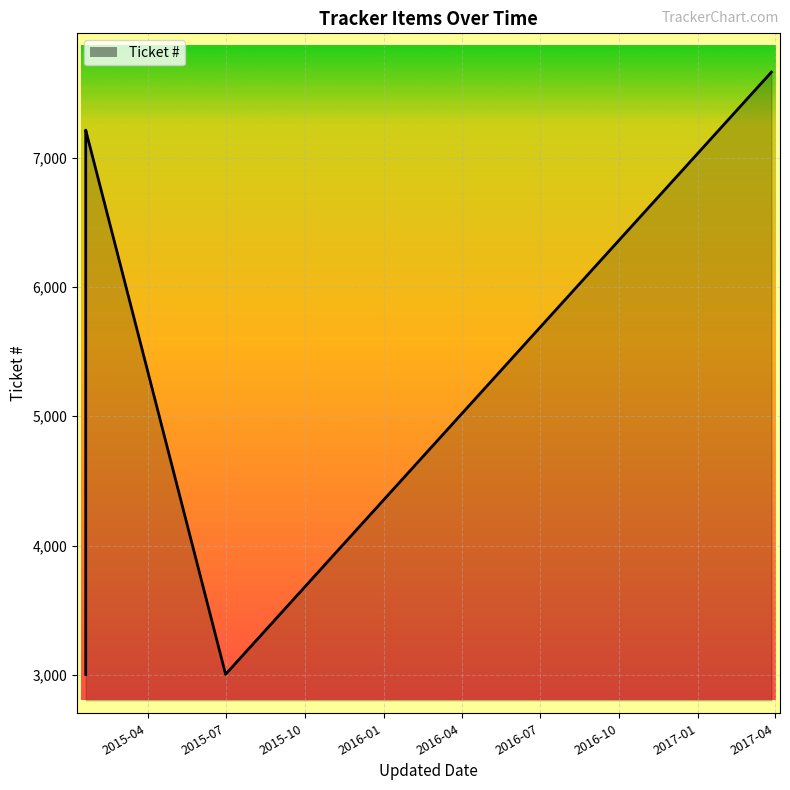

How many interior local valleys (lower than both neighbors) does the data have?

1